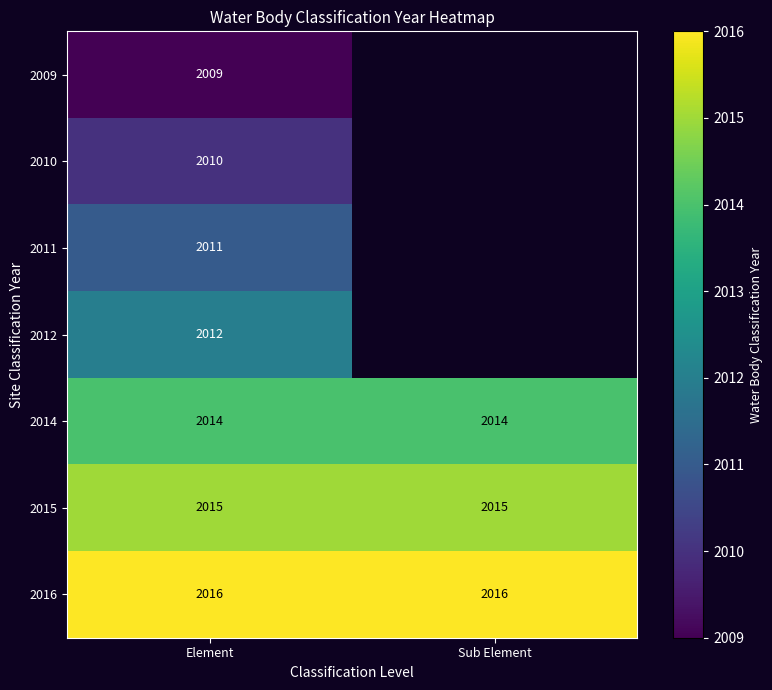

True or false: 2010 has a value of 2010 at Element.

True